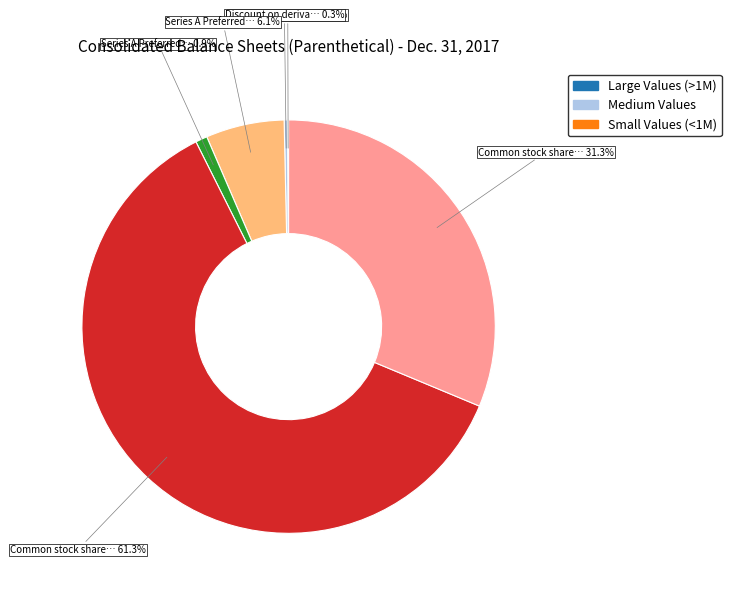

Is there a majority slice in this chart?

Yes